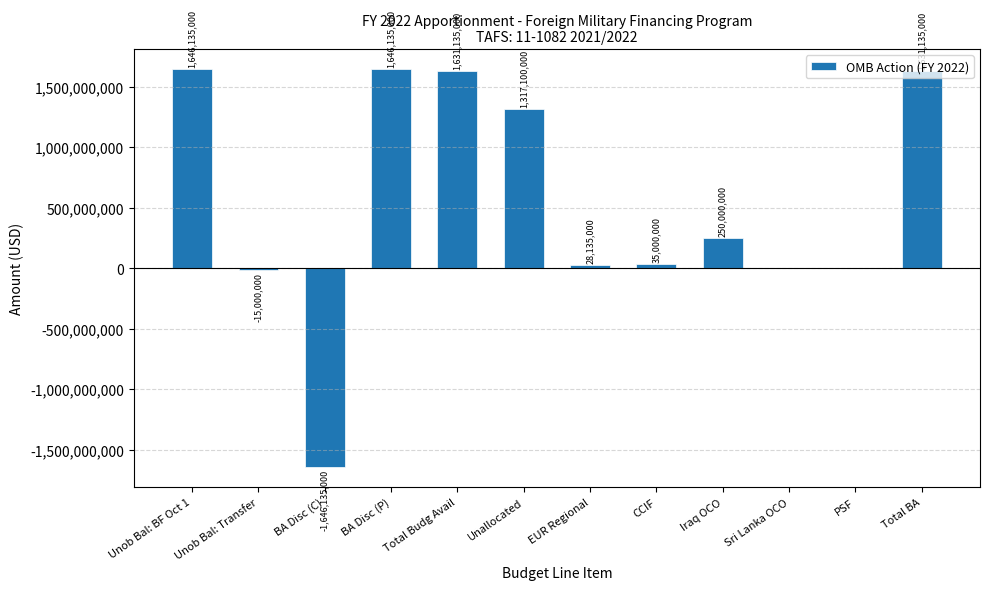

Reading right to left, list all the values displayed in this chart.

1631135000	400000	500000	250000000	35000000	28135000	1317100000	1631135000	1646135000	-1646135000	-15000000	1646135000